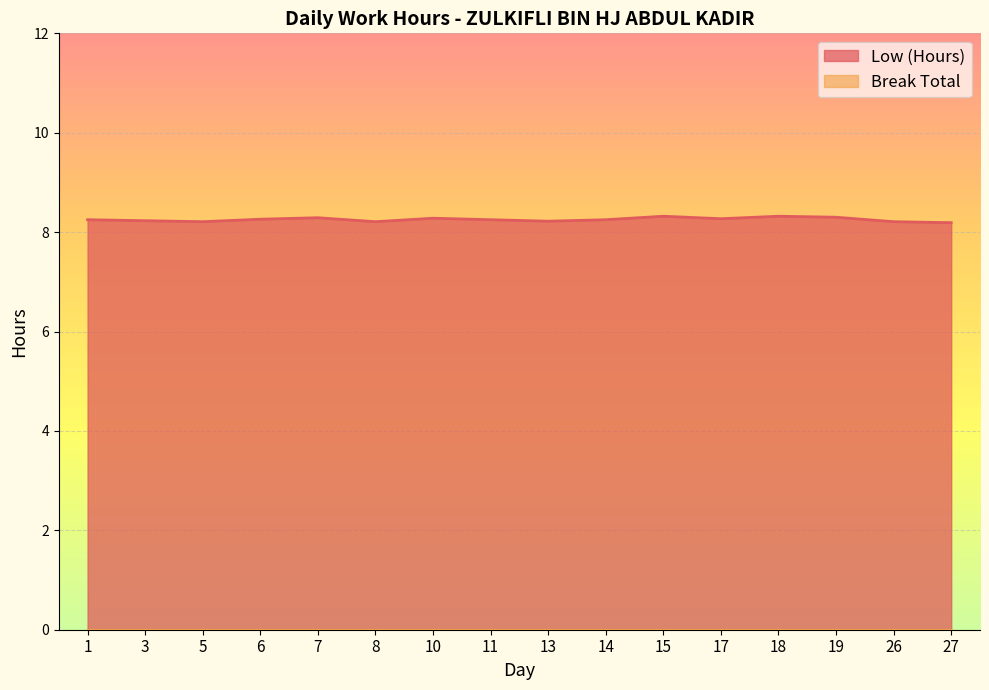

Reading left to right, transcribe all the data shown in this chart.

1=8.2	3=8.2	5=8.2	6=8.3	7=8.3	8=8.2	10=8.3	11=8.2	13=8.2	14=8.2	15=8.3	17=8.3	18=8.3	19=8.3	26=8.2	27=8.2